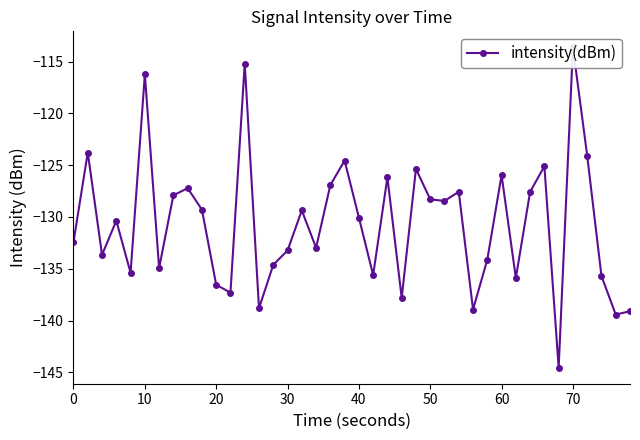

How many lines are shown in the chart?

1